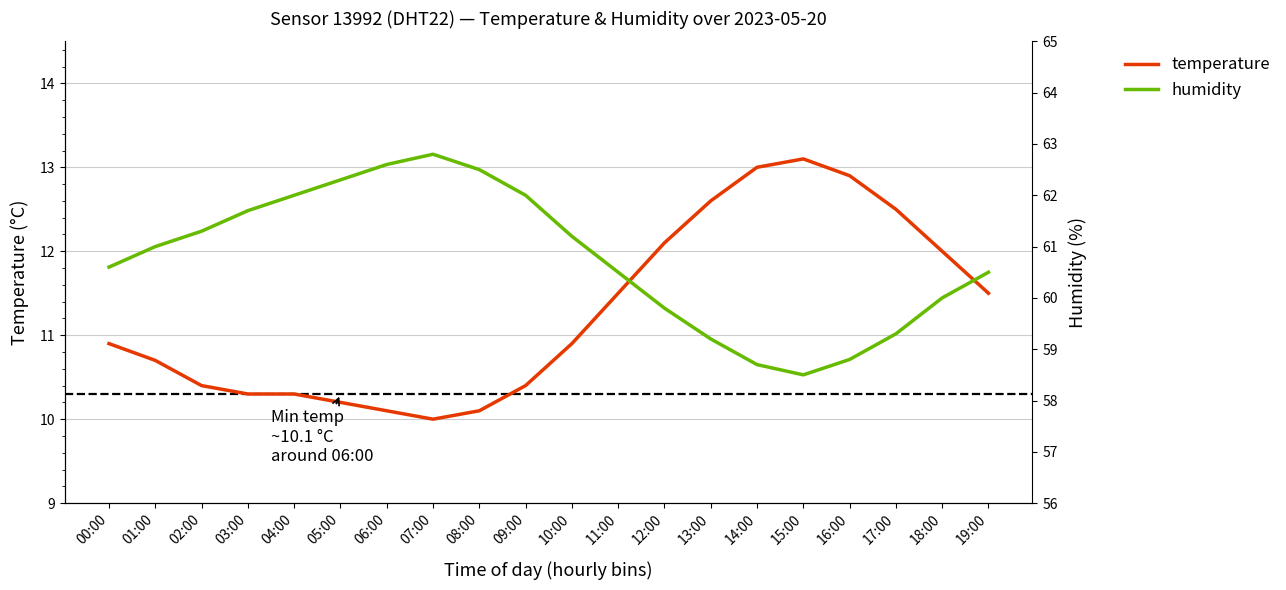

What is the value of the temperature point at the 9th from the left?

10.1